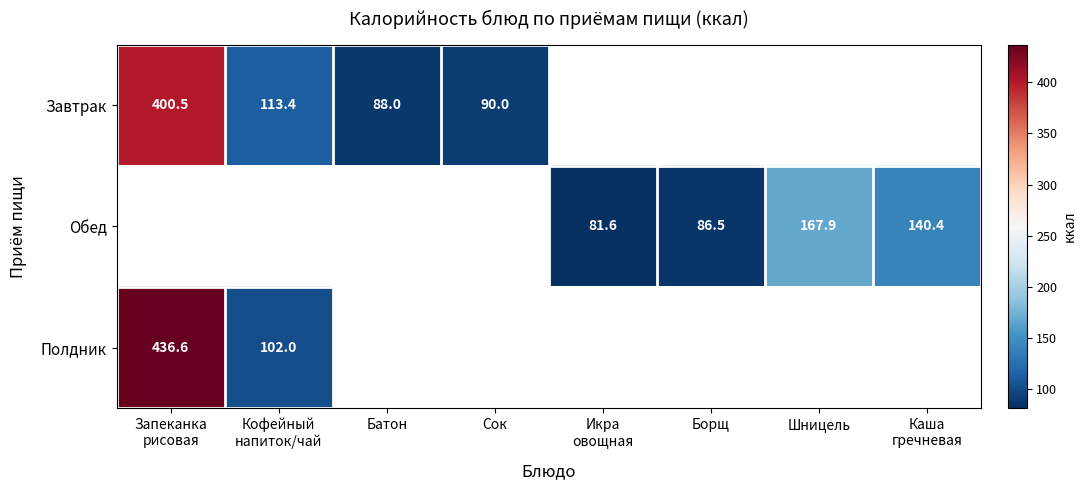

Which series has the widest spread of values?

Полдник